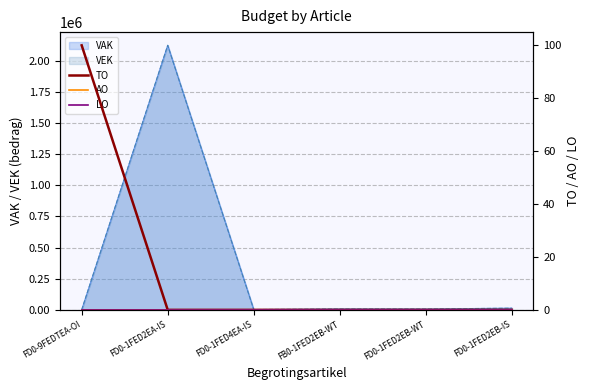

What position from the left is FB0-1FED2EB-WT?

4